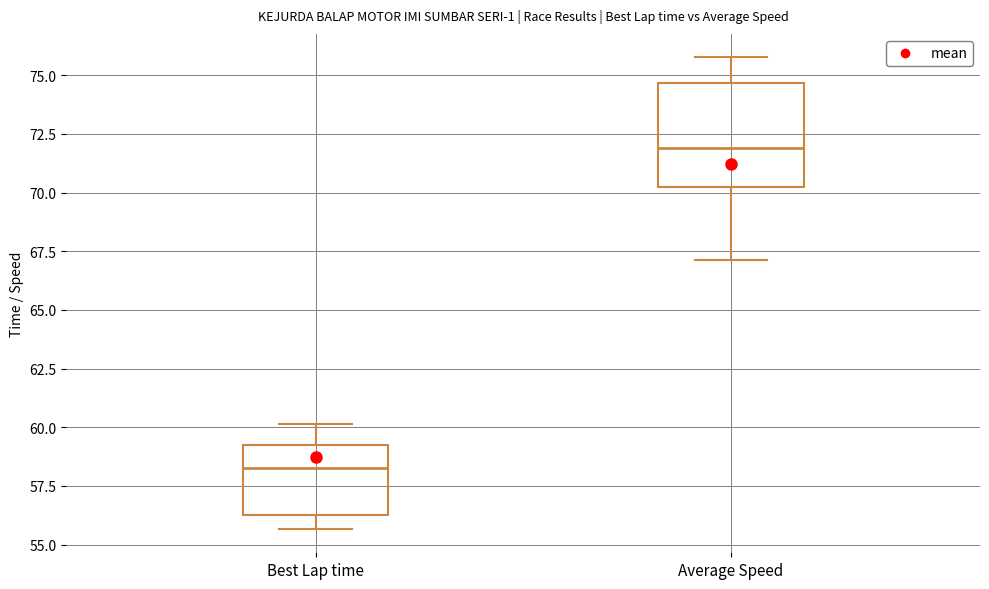

Reading left to right, read every box against the y-axis: the position of its median line, the range the box covers, and the ends of its whiskers. The values are not printed on the chart, so give them approximately, as read against the axis.

Best Lap time: median 58.5, box 56.5 to 59.5, whiskers 55.5 to 60.0
Average Speed: median 72.0, box 70.0 to 74.5, whiskers 67.0 to 76.0